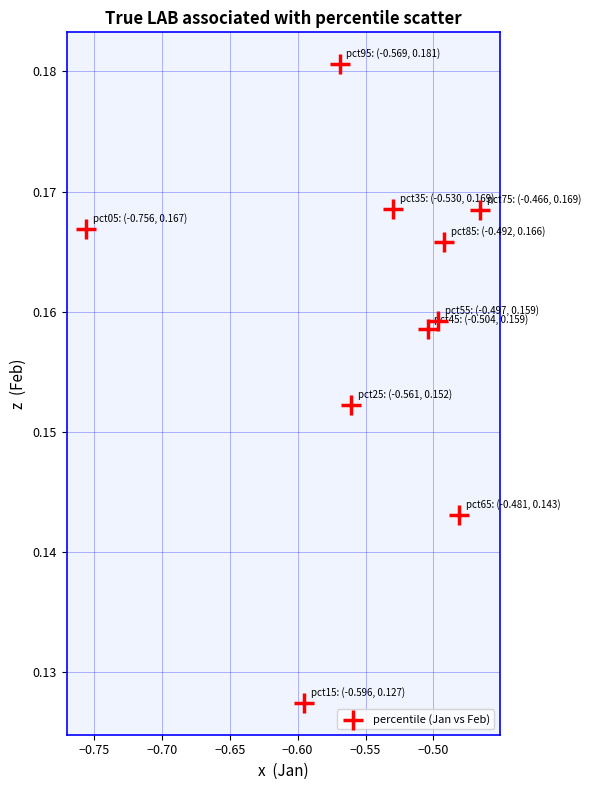

What is the range of X values (max minus min)?

0.3